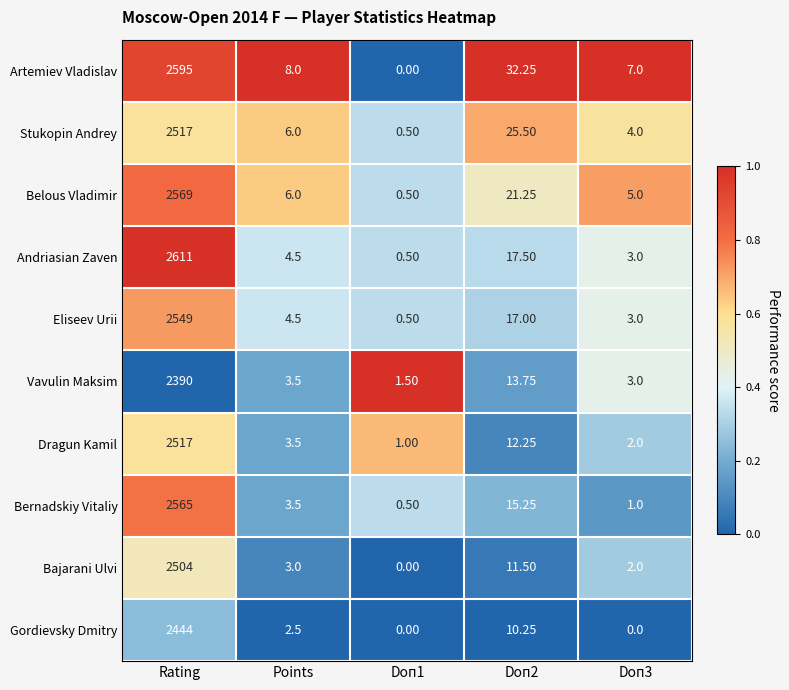

Which category has the highest value in the Gordievsky Dmitry series?

Rating